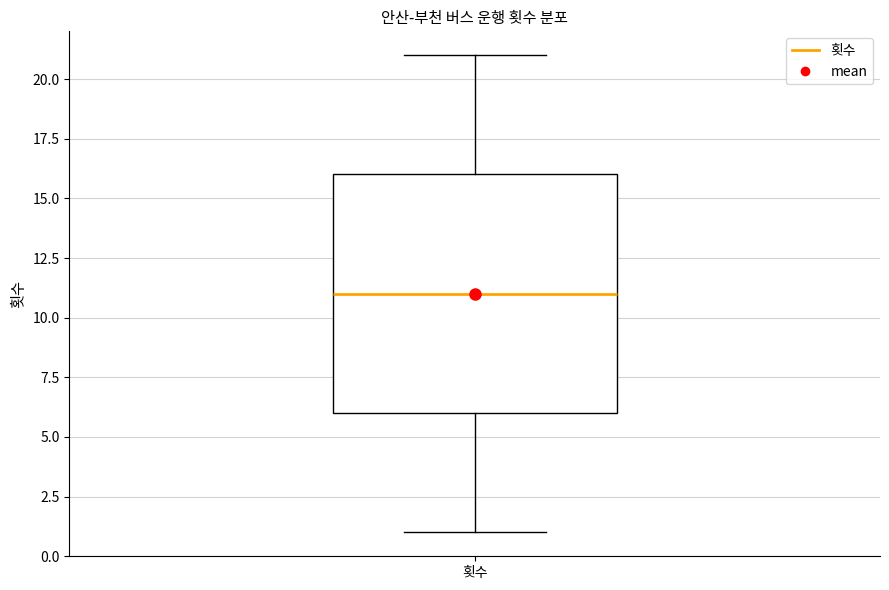

Where is the lower edge of the box for 횟수 on the y-axis? The values are not printed on the chart, so give them approximately, as read against the axis.

6